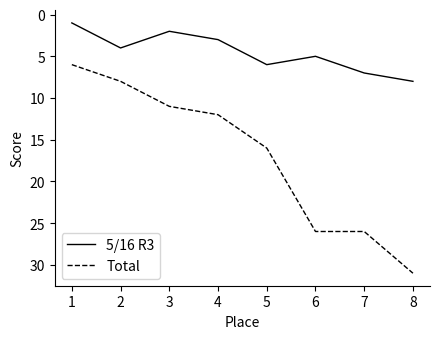

Reading right to left, transcribe all the data shown in this chart.

5/16 R3: 8	7	5	6	3	2	4	1
Total: 31	26	26	16	12	11	8	6